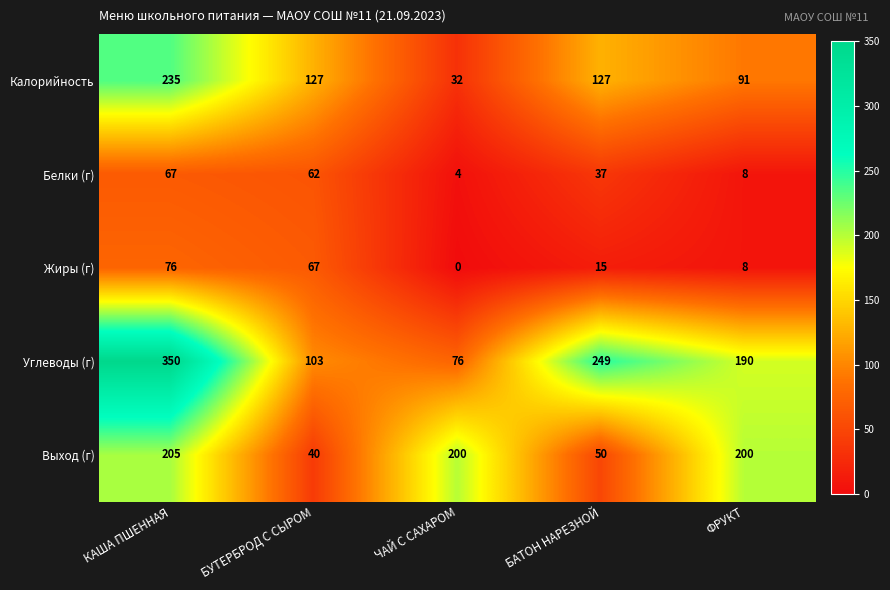

True or false: Выход (г) has a value of 205 at КАША ПШЕННАЯ.

True